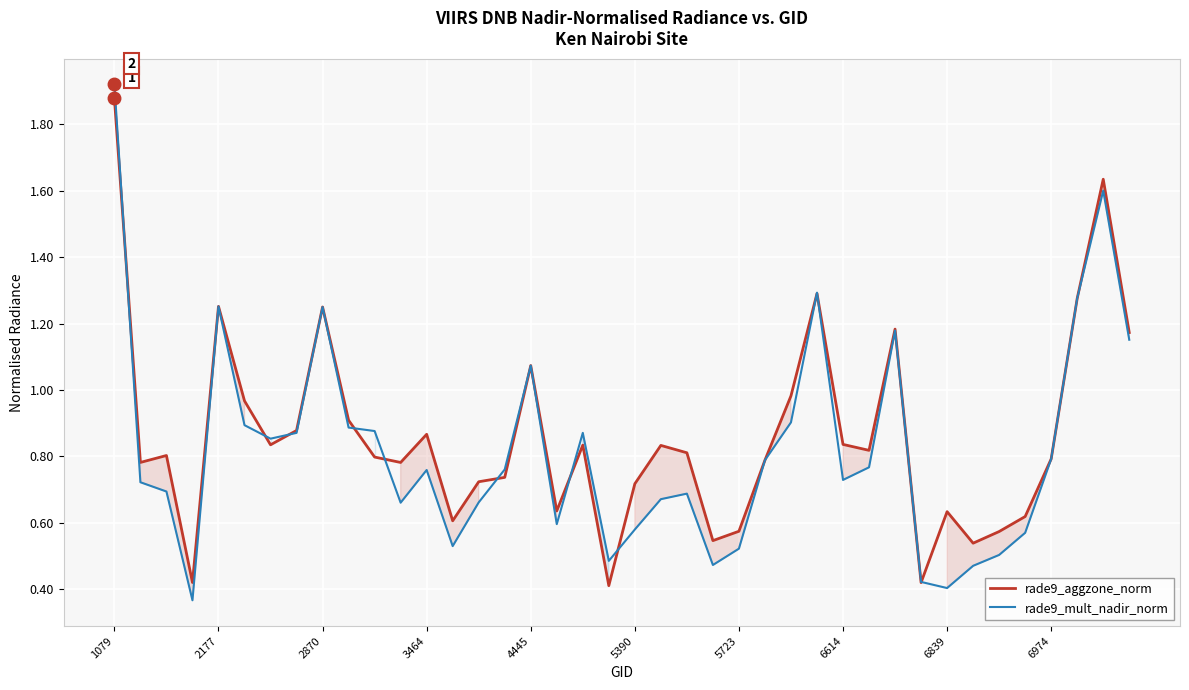

Which label corresponds to the largest value in the chart?

1079